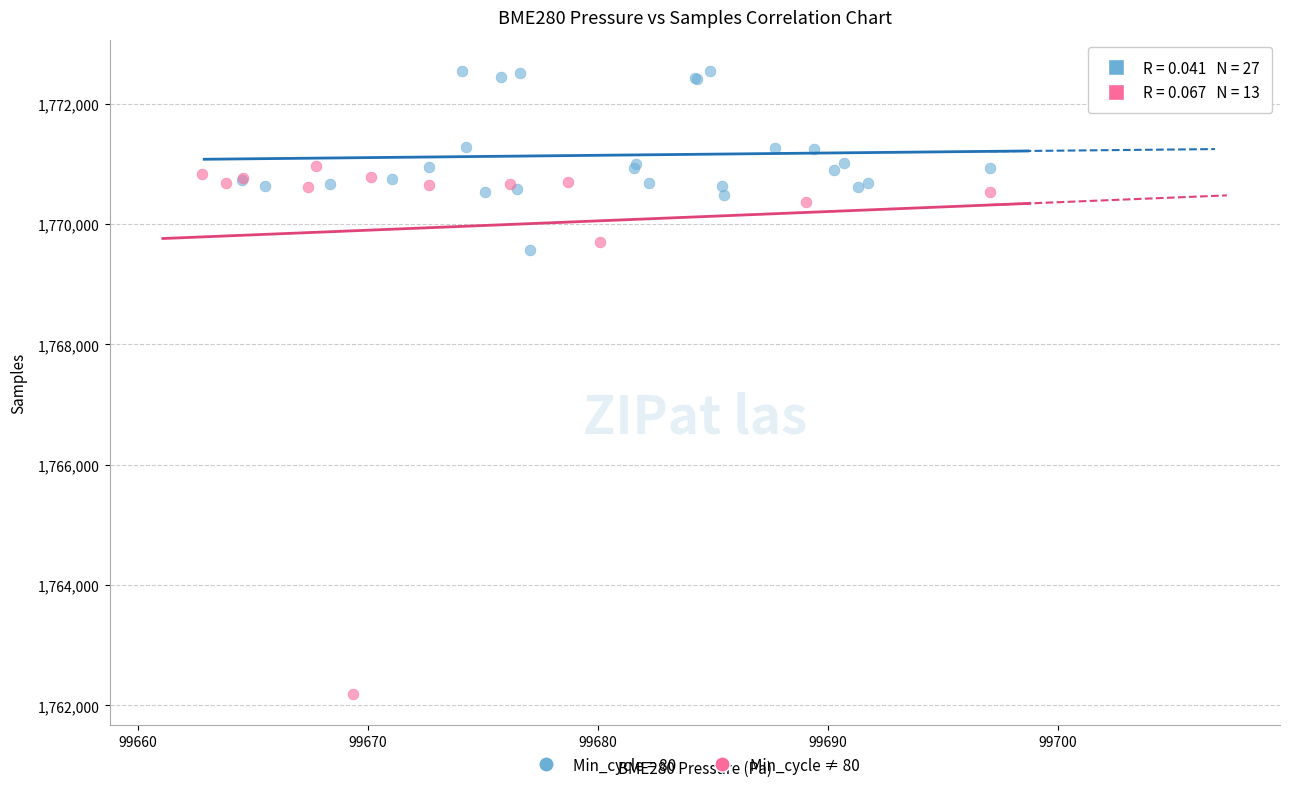

Which series contains the lowest Y value?

Min_cycle ≠ 80